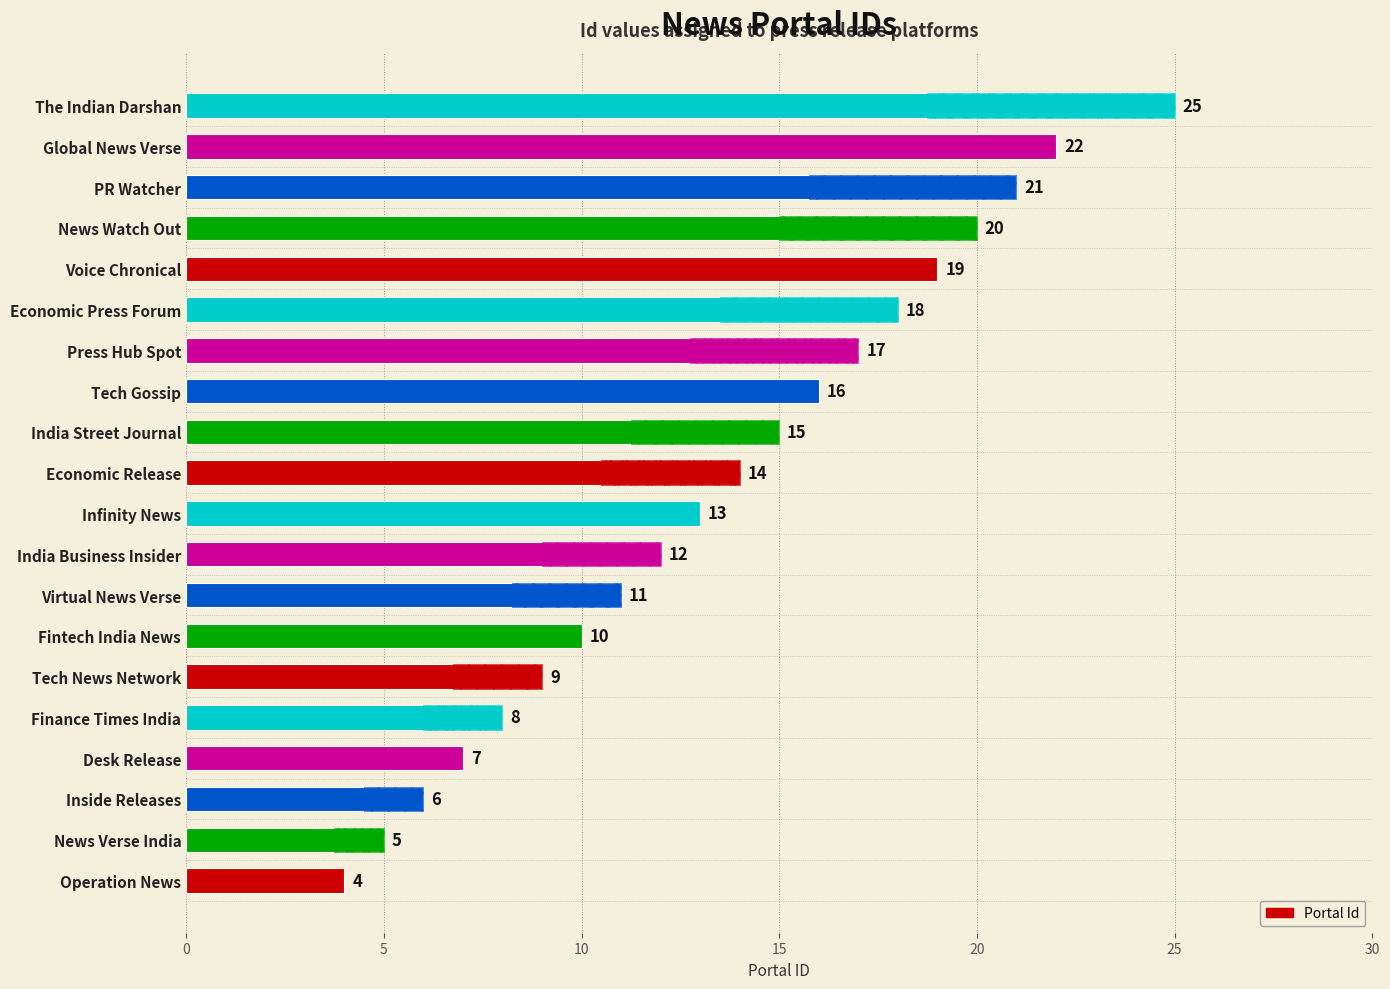

The value at Economic Release is 25. True or false?

False